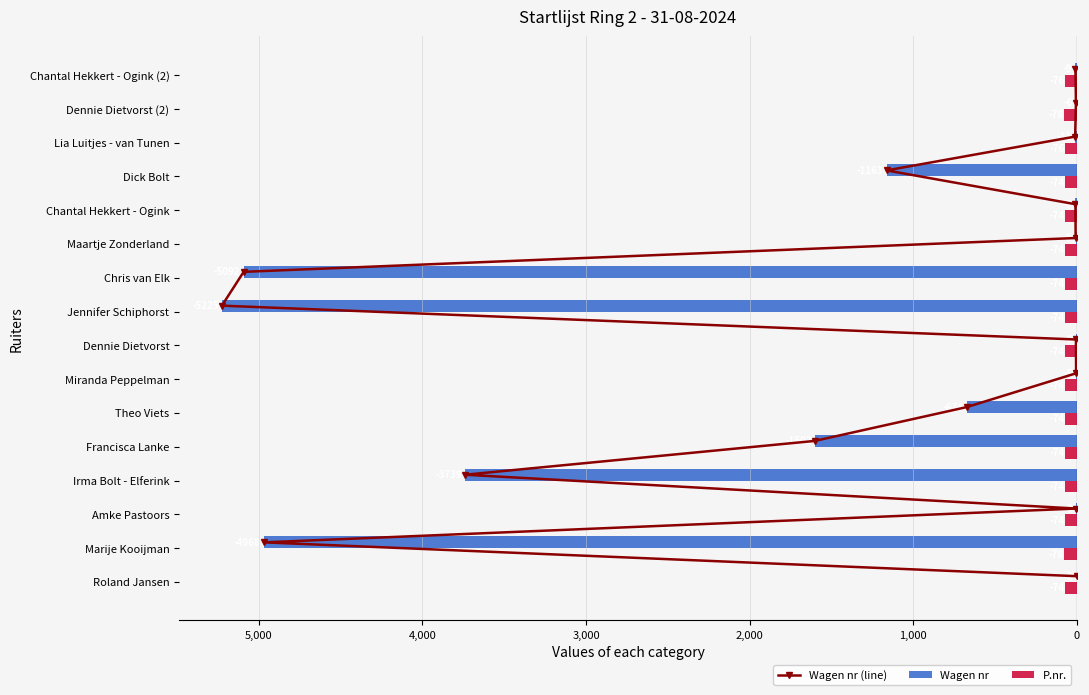

What is the value of the P.nr. bar at the 14th from the left?

-76.0